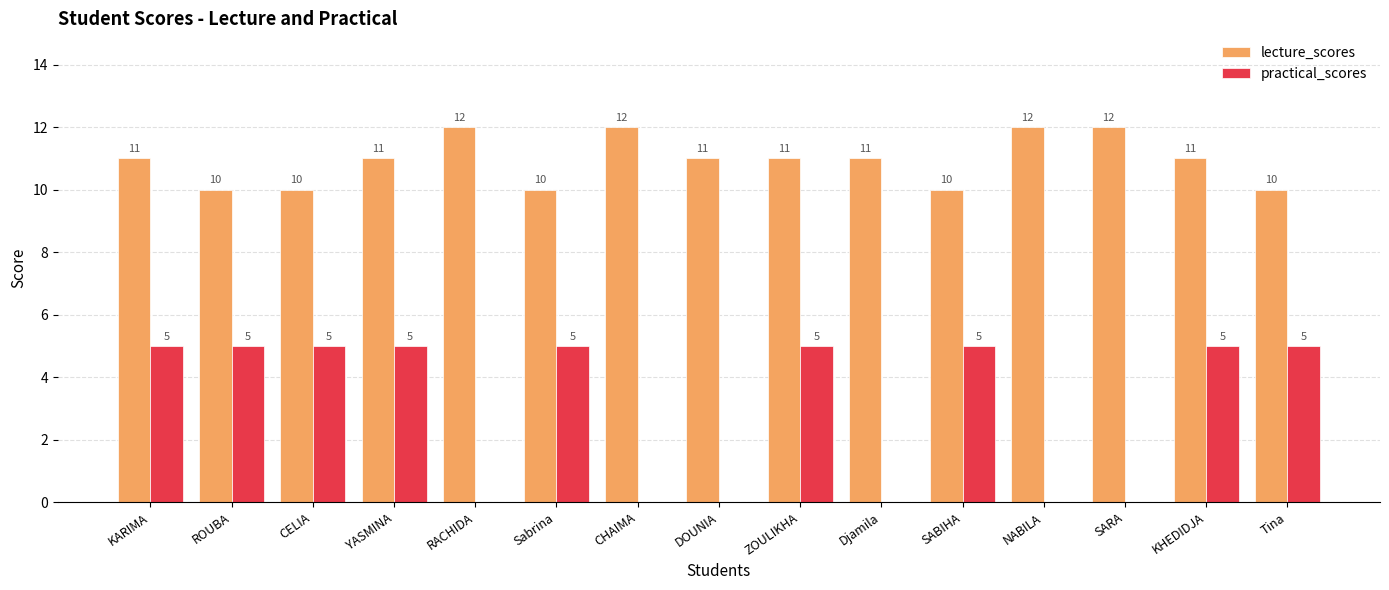

How many groups of bars are there?

15